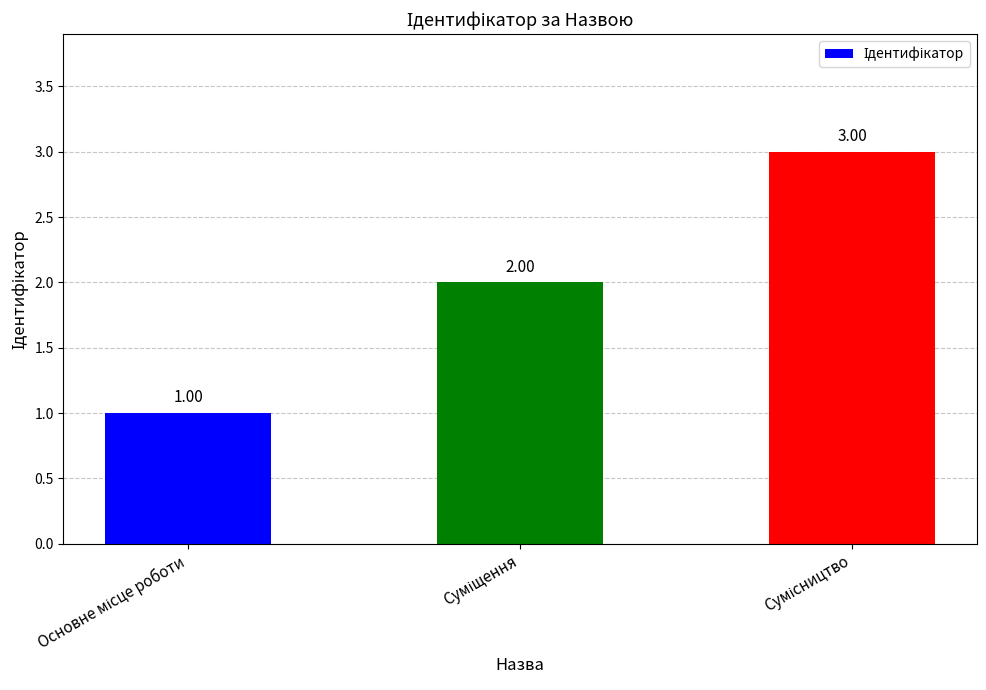

What is the sum of all values?

6